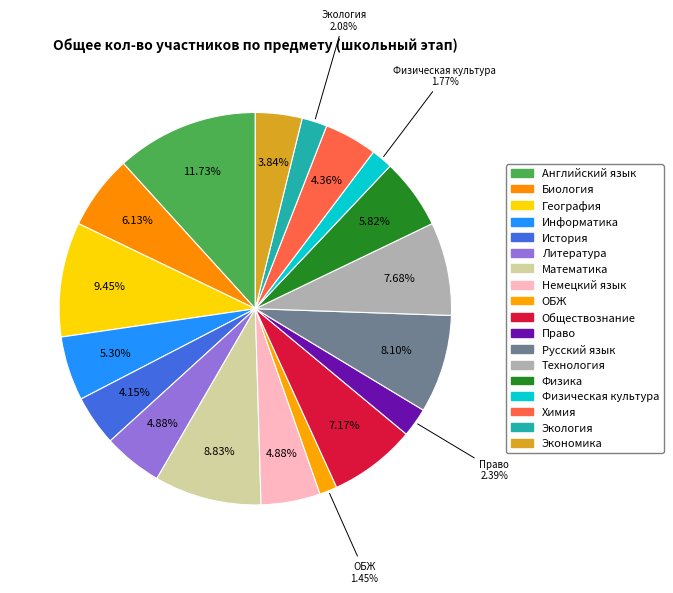

To the nearest percent, what portion does Химия represent?

4%